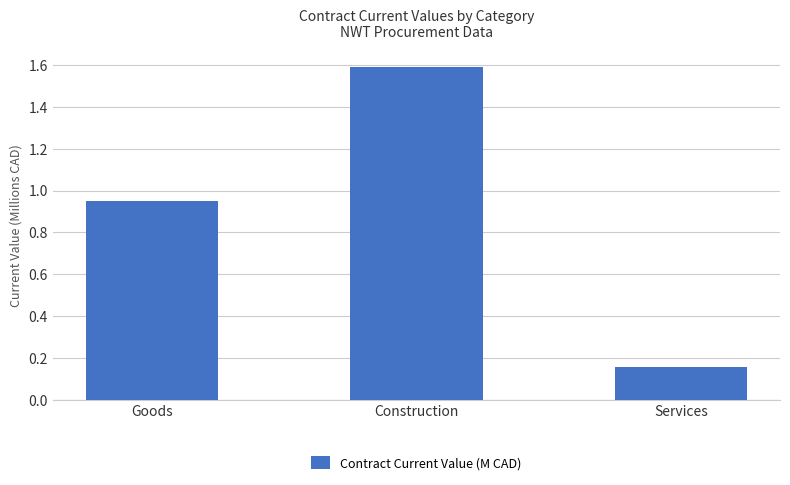

Where is the data nearest to the value 0?

Services